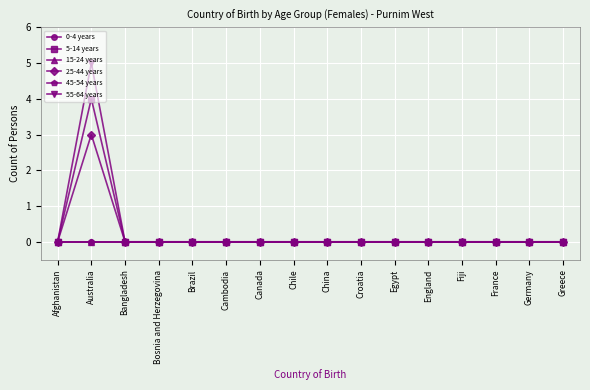

Which series changed the most between Croatia and Egypt?

0-4 years